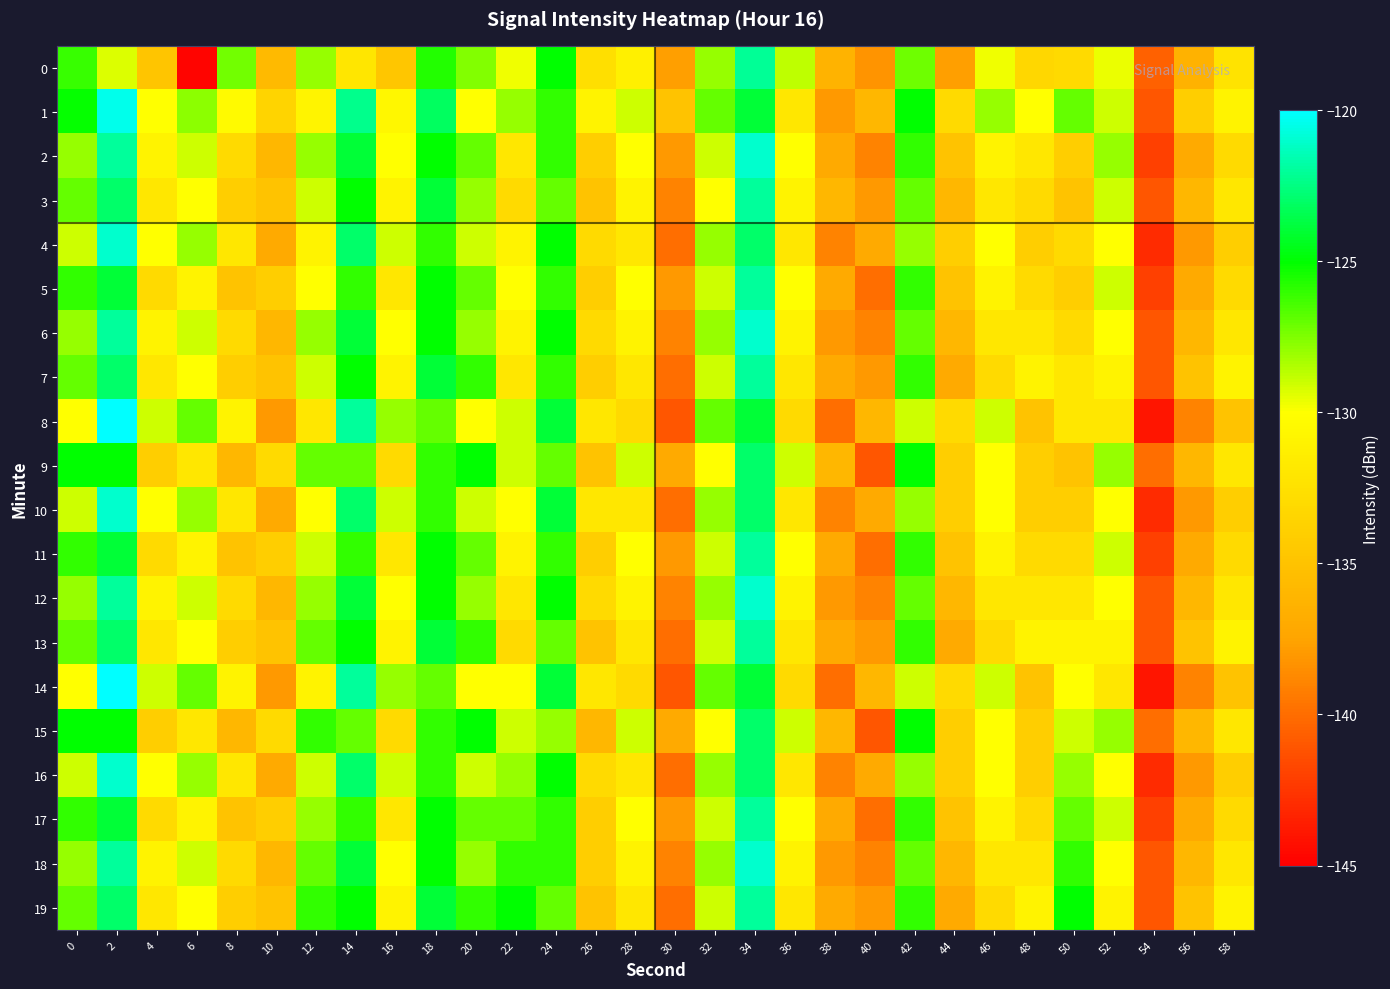

Reading left to right, extract all data points from this chart.

0: 0=-126.1	2=-129.3	4=-134.8	6=-144.7	8=-127.3	10=-135.7	12=-128.0	14=-132.1	16=-134.7	18=-125.7	20=-127.6	22=-129.7	24=-125.0	26=-132.6	28=-131.2	30=-137.7	32=-128.0	34=-122.1	36=-128.7	38=-136.3	40=-138.2	42=-127.2	44=-137.7	46=-129.7	48=-133.3	50=-133.1	52=-129.6	54=-140.6	56=-136.4	58=-132.2
1: 0=-125.2	2=-120.4	4=-130.0	6=-127.8	8=-130.4	10=-133.5	12=-130.9	14=-122.3	16=-130.6	18=-123.1	20=-130.0	22=-128.0	24=-126.0	26=-131.0	28=-129.0	30=-135.0	32=-127.0	34=-124.0	36=-132.0	38=-138.0	40=-136.0	42=-125.0	44=-133.0	46=-128.0	48=-130.0	50=-127.0	52=-129.0	54=-141.0	56=-134.0	58=-131.0
2: 0=-128.0	2=-122.0	4=-131.0	6=-129.0	8=-133.0	10=-136.0	12=-128.0	14=-124.0	16=-130.0	18=-125.0	20=-127.0	22=-132.0	24=-126.0	26=-134.0	28=-130.0	30=-138.0	32=-129.0	34=-121.0	36=-130.0	38=-137.0	40=-139.0	42=-126.0	44=-135.0	46=-131.0	48=-132.0	50=-134.0	52=-128.0	54=-142.0	56=-137.0	58=-133.0
3: 0=-127.0	2=-123.0	4=-132.0	6=-130.0	8=-134.0	10=-135.0	12=-129.0	14=-125.0	16=-131.0	18=-124.0	20=-128.0	22=-133.0	24=-127.0	26=-135.0	28=-131.0	30=-139.0	32=-130.0	34=-122.0	36=-131.0	38=-136.0	40=-138.0	42=-127.0	44=-136.0	46=-132.0	48=-133.0	50=-135.0	52=-129.0	54=-141.0	56=-136.0	58=-132.0
4: 0=-129.0	2=-121.0	4=-130.0	6=-128.0	8=-132.0	10=-137.0	12=-131.0	14=-123.0	16=-129.0	18=-126.0	20=-129.0	22=-131.0	24=-125.0	26=-133.0	28=-132.0	30=-140.0	32=-128.0	34=-123.0	36=-132.0	38=-139.0	40=-137.0	42=-128.0	44=-134.0	46=-130.0	48=-134.0	50=-133.0	52=-130.0	54=-143.0	56=-138.0	58=-134.0
5: 0=-126.0	2=-124.0	4=-133.0	6=-131.0	8=-135.0	10=-134.0	12=-130.0	14=-126.0	16=-132.0	18=-125.0	20=-127.0	22=-130.0	24=-126.0	26=-134.0	28=-130.0	30=-138.0	32=-129.0	34=-122.0	36=-130.0	38=-137.0	40=-140.0	42=-126.0	44=-135.0	46=-131.0	48=-133.0	50=-134.0	52=-129.0	54=-142.0	56=-137.0	58=-133.0
6: 0=-128.0	2=-122.0	4=-131.0	6=-129.0	8=-133.0	10=-136.0	12=-128.0	14=-124.0	16=-130.0	18=-125.0	20=-128.0	22=-131.0	24=-125.0	26=-133.0	28=-131.0	30=-139.0	32=-128.0	34=-121.0	36=-131.0	38=-138.0	40=-139.0	42=-127.0	44=-136.0	46=-132.0	48=-132.0	50=-133.0	52=-130.0	54=-141.0	56=-136.0	58=-132.0
7: 0=-127.0	2=-123.0	4=-132.0	6=-130.0	8=-134.0	10=-135.0	12=-129.0	14=-125.0	16=-131.0	18=-124.0	20=-126.0	22=-132.0	24=-126.0	26=-134.0	28=-132.0	30=-140.0	32=-129.0	34=-122.0	36=-132.0	38=-137.0	40=-138.0	42=-126.0	44=-137.0	46=-133.0	48=-131.0	50=-132.0	52=-131.0	54=-141.0	56=-135.0	58=-131.0
8: 0=-130.0	2=-120.0	4=-129.0	6=-127.0	8=-131.0	10=-138.0	12=-132.0	14=-122.0	16=-128.0	18=-127.0	20=-130.0	22=-129.0	24=-124.0	26=-132.0	28=-133.0	30=-141.0	32=-127.0	34=-124.0	36=-133.0	38=-140.0	40=-136.0	42=-129.0	44=-133.0	46=-129.0	48=-135.0	50=-132.0	52=-132.0	54=-144.0	56=-139.0	58=-135.0
9: 0=-125.0	2=-125.0	4=-134.0	6=-132.0	8=-136.0	10=-133.0	12=-127.0	14=-127.0	16=-133.0	18=-126.0	20=-125.0	22=-129.0	24=-127.0	26=-135.0	28=-129.0	30=-137.0	32=-130.0	34=-123.0	36=-129.0	38=-136.0	40=-141.0	42=-125.0	44=-134.0	46=-130.0	48=-134.0	50=-135.0	52=-128.0	54=-140.0	56=-136.0	58=-132.0
10: 0=-129.0	2=-121.0	4=-130.0	6=-128.0	8=-132.0	10=-137.0	12=-130.0	14=-123.0	16=-129.0	18=-126.0	20=-129.0	22=-130.0	24=-124.0	26=-132.0	28=-132.0	30=-140.0	32=-128.0	34=-123.0	36=-132.0	38=-139.0	40=-137.0	42=-128.0	44=-134.0	46=-130.0	48=-134.0	50=-134.0	52=-130.0	54=-143.0	56=-138.0	58=-134.0
11: 0=-126.0	2=-124.0	4=-133.0	6=-131.0	8=-135.0	10=-134.0	12=-129.0	14=-126.0	16=-132.0	18=-125.0	20=-127.0	22=-131.0	24=-126.0	26=-134.0	28=-130.0	30=-138.0	32=-129.0	34=-122.0	36=-130.0	38=-137.0	40=-140.0	42=-126.0	44=-135.0	46=-131.0	48=-133.0	50=-133.0	52=-129.0	54=-142.0	56=-137.0	58=-133.0
12: 0=-128.0	2=-122.0	4=-131.0	6=-129.0	8=-133.0	10=-136.0	12=-128.0	14=-124.0	16=-130.0	18=-125.0	20=-128.0	22=-132.0	24=-125.0	26=-133.0	28=-131.0	30=-139.0	32=-128.0	34=-121.0	36=-131.0	38=-138.0	40=-139.0	42=-127.0	44=-136.0	46=-132.0	48=-132.0	50=-132.0	52=-130.0	54=-141.0	56=-136.0	58=-132.0
13: 0=-127.0	2=-123.0	4=-132.0	6=-130.0	8=-134.0	10=-135.0	12=-127.0	14=-125.0	16=-131.0	18=-124.0	20=-126.0	22=-133.0	24=-127.0	26=-135.0	28=-132.0	30=-140.0	32=-129.0	34=-122.0	36=-132.0	38=-137.0	40=-138.0	42=-126.0	44=-137.0	46=-133.0	48=-131.0	50=-131.0	52=-131.0	54=-141.0	56=-135.0	58=-131.0
14: 0=-130.0	2=-120.0	4=-129.0	6=-127.0	8=-131.0	10=-138.0	12=-131.0	14=-122.0	16=-128.0	18=-127.0	20=-130.0	22=-130.0	24=-124.0	26=-132.0	28=-133.0	30=-141.0	32=-127.0	34=-124.0	36=-133.0	38=-140.0	40=-136.0	42=-129.0	44=-133.0	46=-129.0	48=-135.0	50=-130.0	52=-132.0	54=-144.0	56=-139.0	58=-135.0
15: 0=-125.0	2=-125.0	4=-134.0	6=-132.0	8=-136.0	10=-133.0	12=-126.0	14=-127.0	16=-133.0	18=-126.0	20=-125.0	22=-129.0	24=-128.0	26=-136.0	28=-129.0	30=-137.0	32=-130.0	34=-123.0	36=-129.0	38=-136.0	40=-141.0	42=-125.0	44=-134.0	46=-130.0	48=-134.0	50=-129.0	52=-128.0	54=-140.0	56=-136.0	58=-132.0
16: 0=-129.0	2=-121.0	4=-130.0	6=-128.0	8=-132.0	10=-137.0	12=-129.0	14=-123.0	16=-129.0	18=-126.0	20=-129.0	22=-128.0	24=-125.0	26=-133.0	28=-132.0	30=-140.0	32=-128.0	34=-123.0	36=-132.0	38=-139.0	40=-137.0	42=-128.0	44=-134.0	46=-130.0	48=-134.0	50=-128.0	52=-130.0	54=-143.0	56=-138.0	58=-134.0
17: 0=-126.0	2=-124.0	4=-133.0	6=-131.0	8=-135.0	10=-134.0	12=-128.0	14=-126.0	16=-132.0	18=-125.0	20=-127.0	22=-127.0	24=-126.0	26=-134.0	28=-130.0	30=-138.0	32=-129.0	34=-122.0	36=-130.0	38=-137.0	40=-140.0	42=-126.0	44=-135.0	46=-131.0	48=-133.0	50=-127.0	52=-129.0	54=-142.0	56=-137.0	58=-133.0
18: 0=-128.0	2=-122.0	4=-131.0	6=-129.0	8=-133.0	10=-136.0	12=-127.0	14=-124.0	16=-130.0	18=-125.0	20=-128.0	22=-126.0	24=-126.0	26=-134.0	28=-131.0	30=-139.0	32=-128.0	34=-121.0	36=-131.0	38=-138.0	40=-139.0	42=-127.0	44=-136.0	46=-132.0	48=-132.0	50=-126.0	52=-130.0	54=-141.0	56=-136.0	58=-132.0
19: 0=-127.0	2=-123.0	4=-132.0	6=-130.0	8=-134.0	10=-135.0	12=-126.0	14=-125.0	16=-131.0	18=-124.0	20=-126.0	22=-125.0	24=-127.0	26=-135.0	28=-132.0	30=-140.0	32=-129.0	34=-122.0	36=-132.0	38=-137.0	40=-138.0	42=-126.0	44=-137.0	46=-133.0	48=-131.0	50=-125.0	52=-131.0	54=-141.0	56=-135.0	58=-131.0